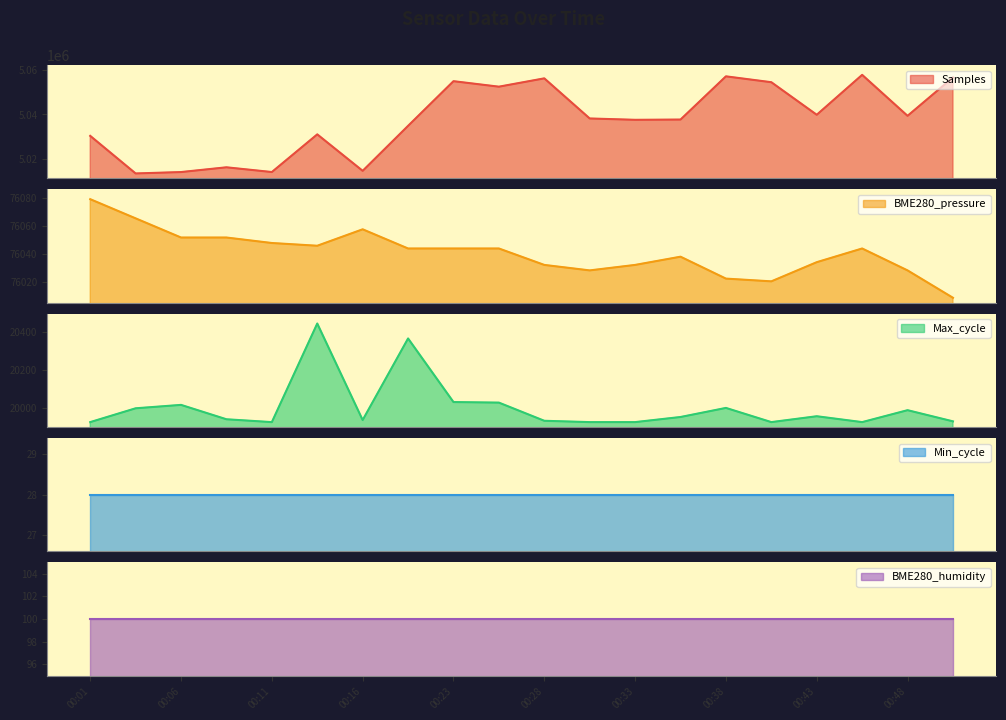

What is the smallest value displayed?

19925.0